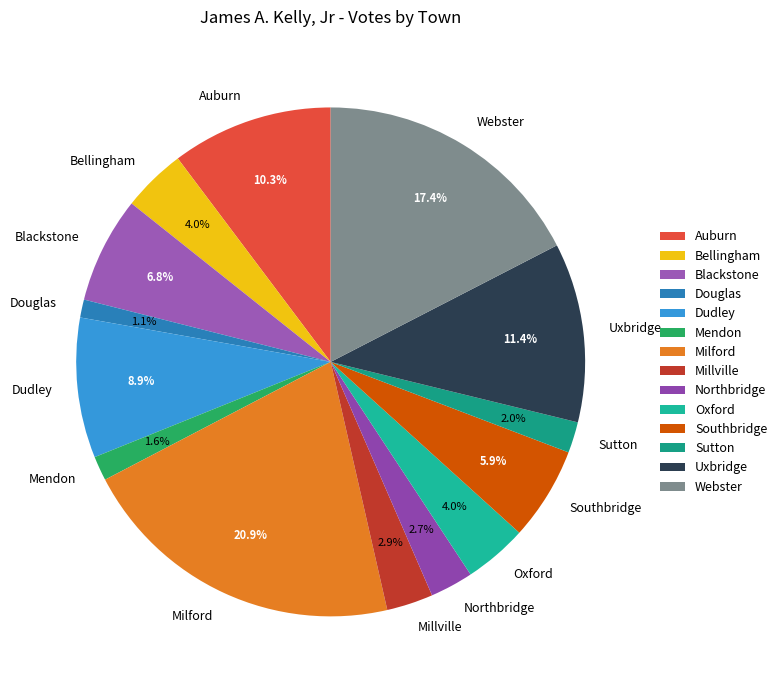

Approximately how many times larger is the value at Bellingham compared to Auburn?

0.4